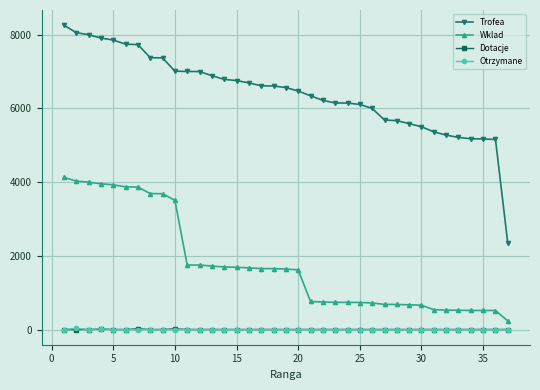

Which series has the widest spread of values?

Trofea